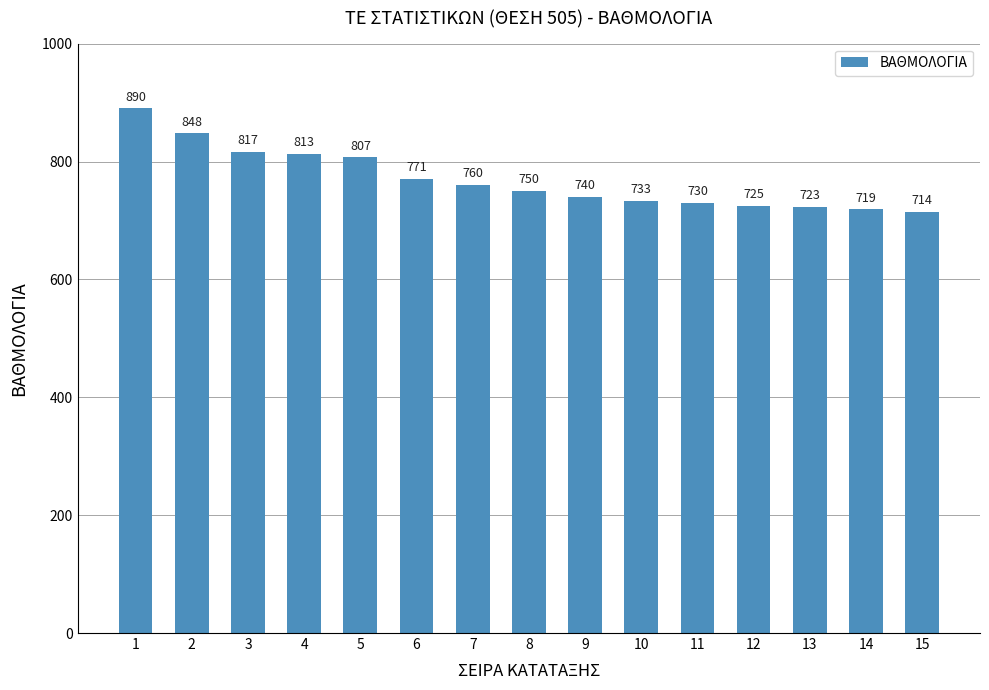

Reading left to right, list all the values displayed in this chart.

890	848	817	813	807	771	760	750	740	733	730	725	723	719	714